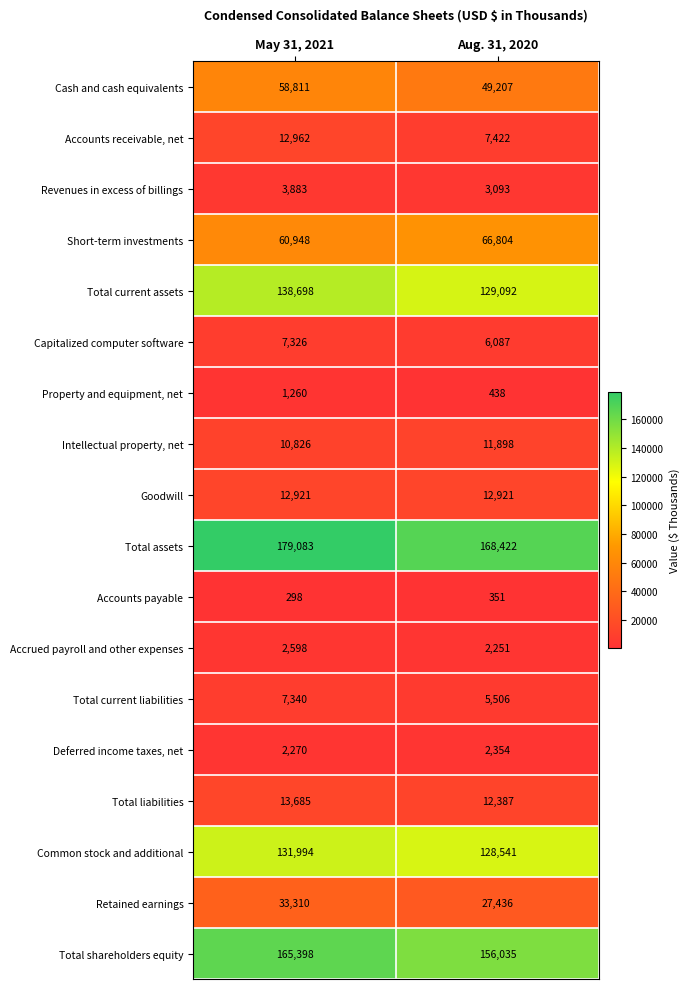

Is the value of Revenues in excess of billings at May 31, 2021 greater than the value of Accrued payroll and other expenses at Aug. 31, 2020?

Yes